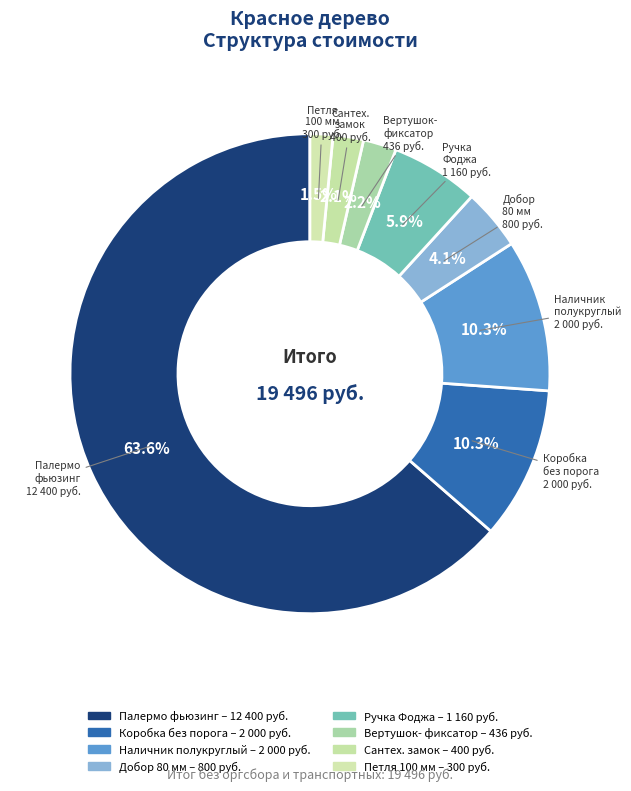

Which category has the biggest portion of the pie?

Палермо со стеклом фьюзинг 2000х800